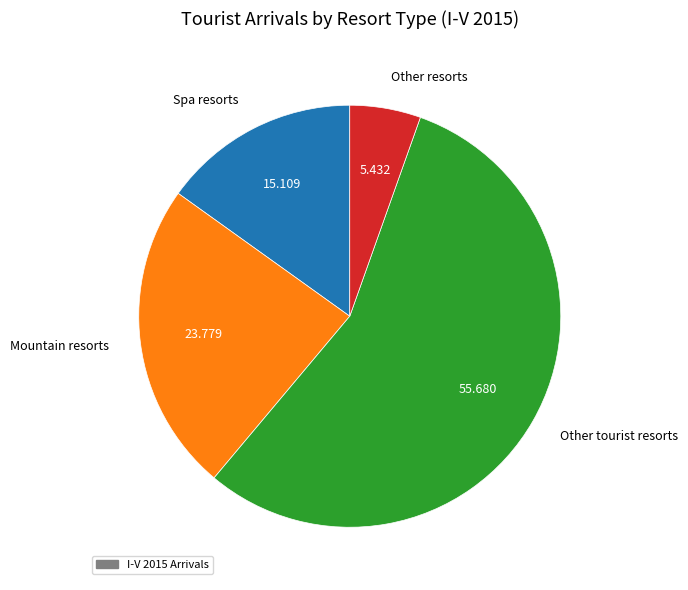

Does any single category account for the majority?

Yes